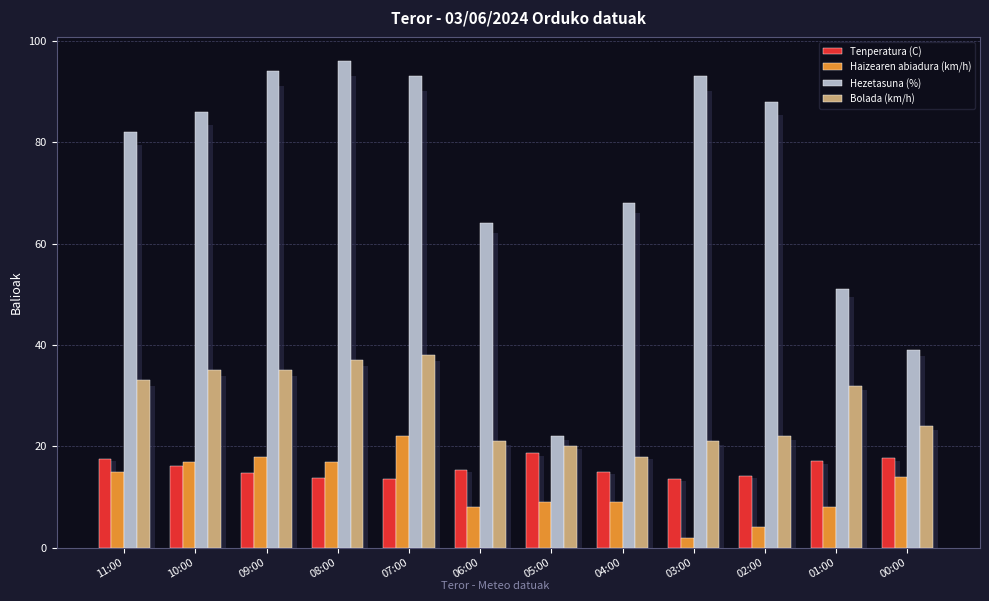

Which series has the widest spread of values?

Hezetasuna (%)